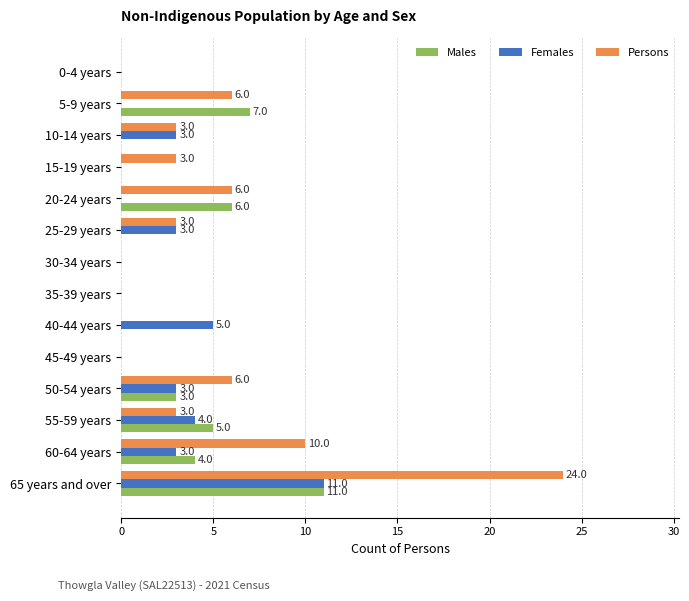

Which series has the largest total across all categories?

Persons